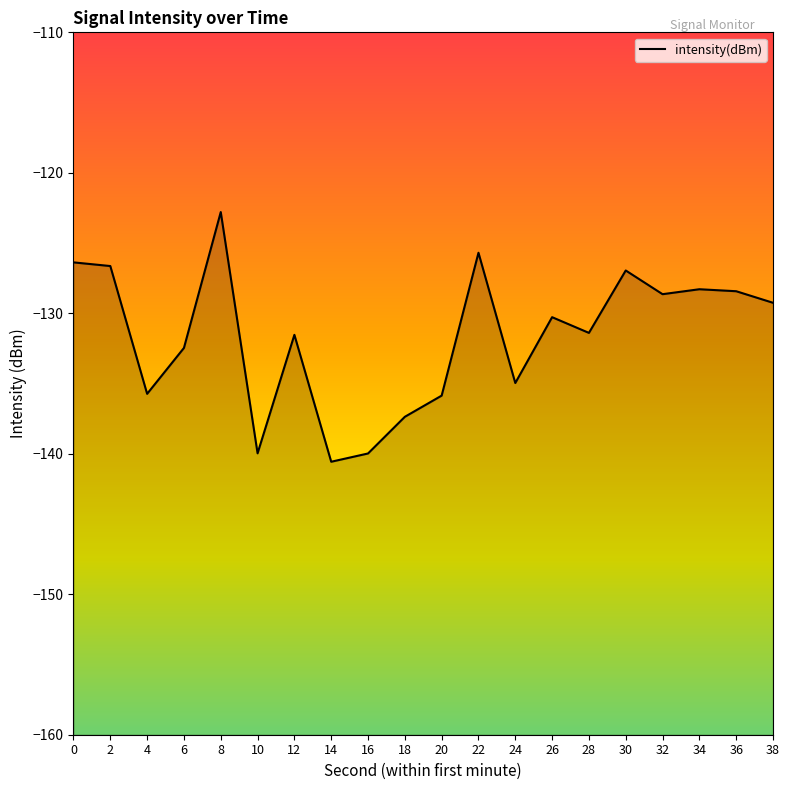

Which has a higher value, 8 or 4?

8